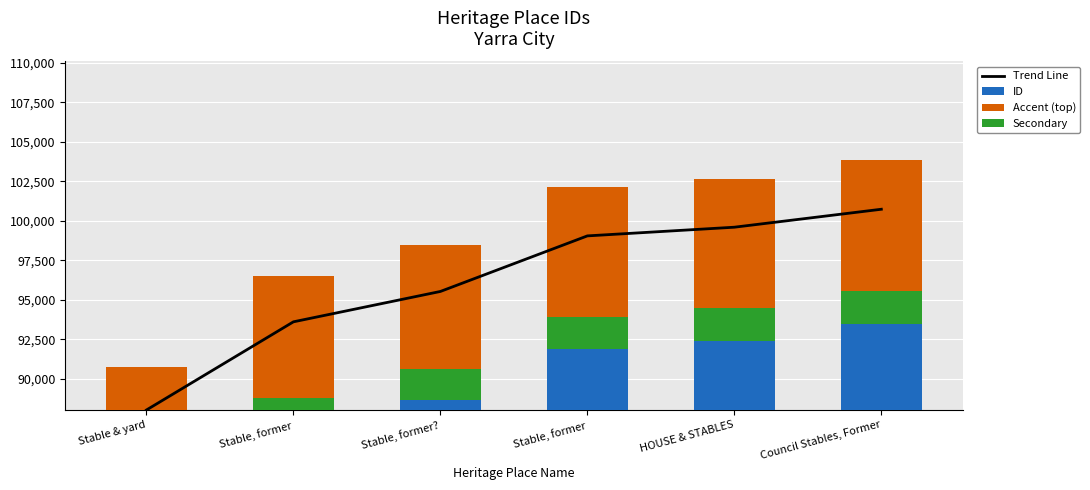

At how many categories does at least one series exceed 83371?

6